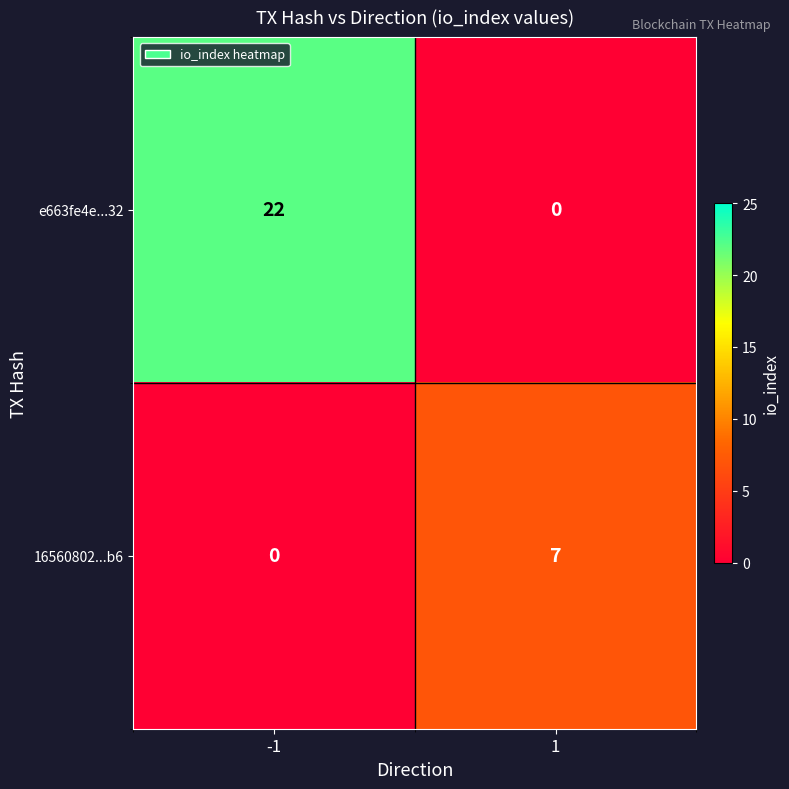

Reading left to right, extract all data points from this chart.

e663fe4e...32: 22	0
16560802...b6: 0	7